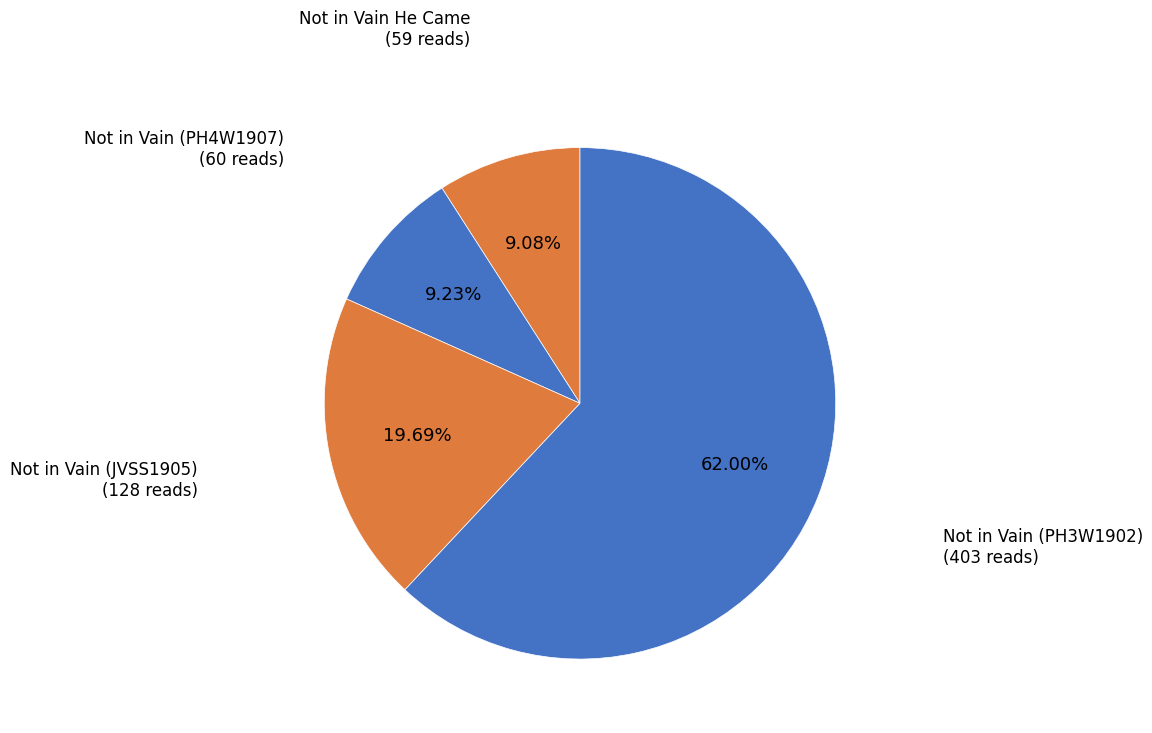

Combined, what portion of the pie is Not in Vain He Came and Not in Vain (PH4W1907)?

18.3%